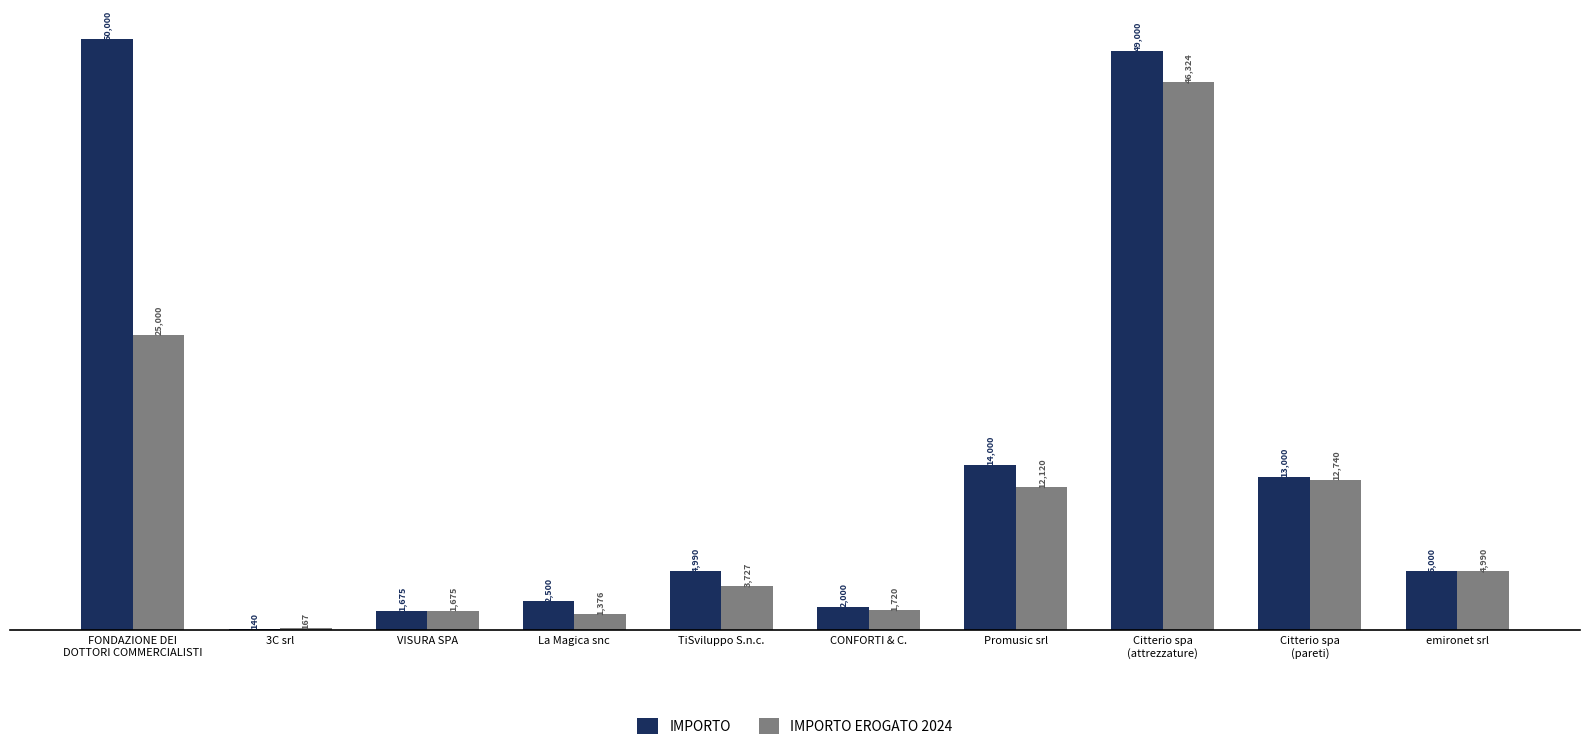

What is the sum of all IMPORTO EROGATO 2024 values?

109839.6